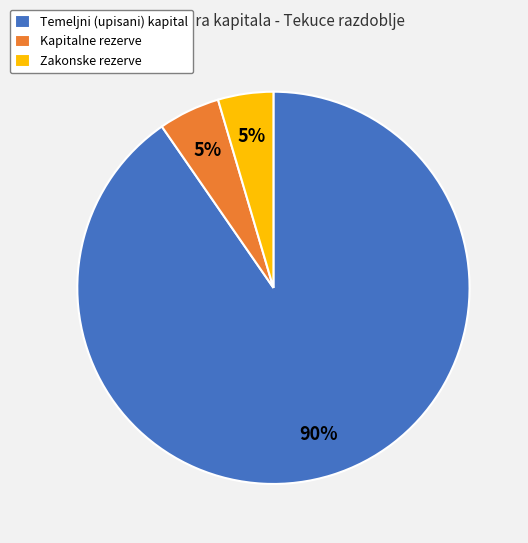

Is the sum of Kapitalne rezerve and Zakonske rezerve greater than half?

No